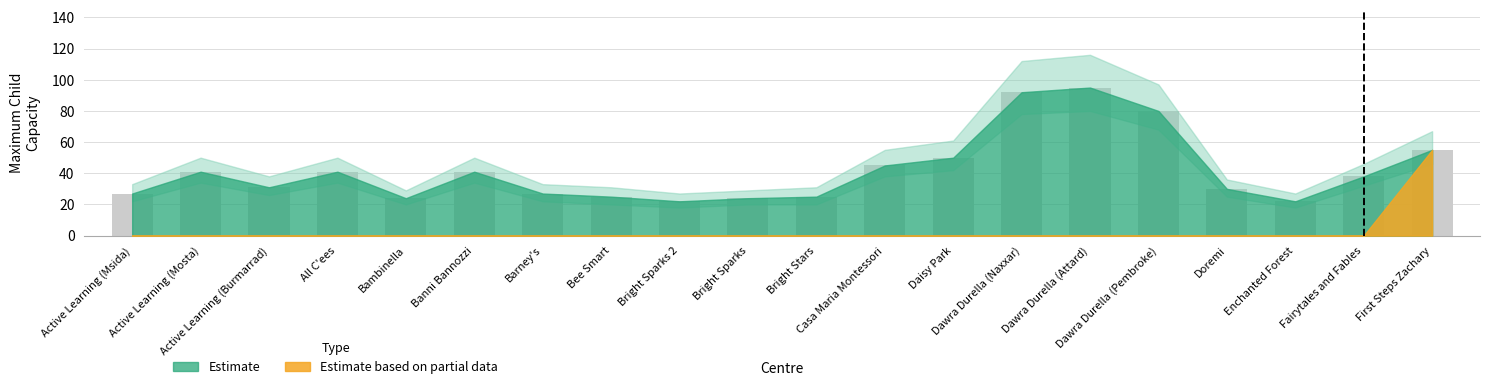

Count the number of data series in this chart.

1